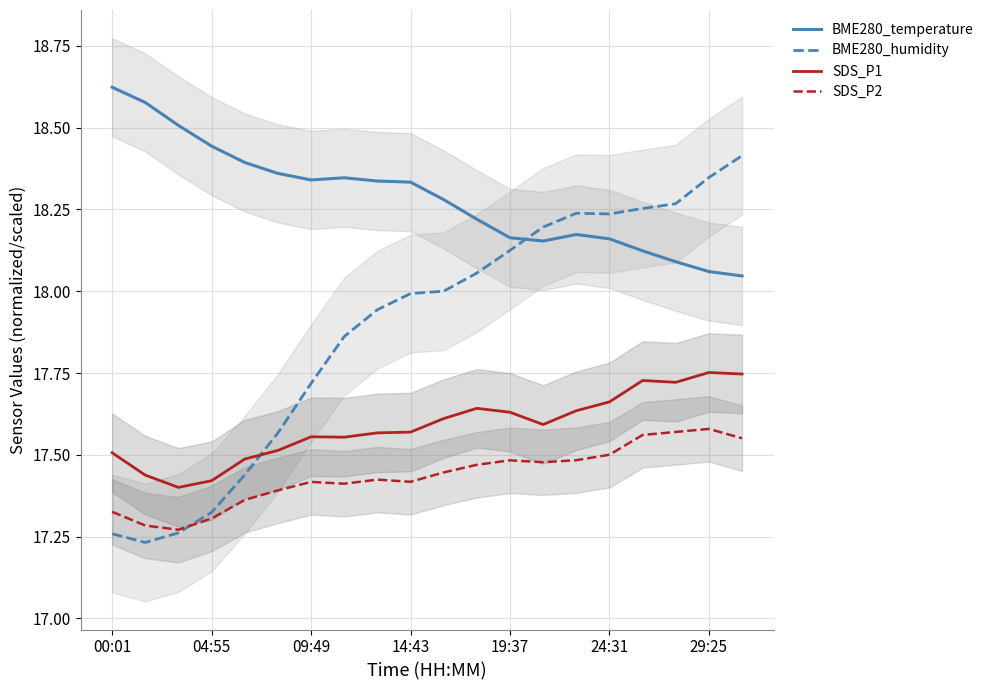

True or false: SDS_P1 (scaled) has more than 0 interior local peaks.

True